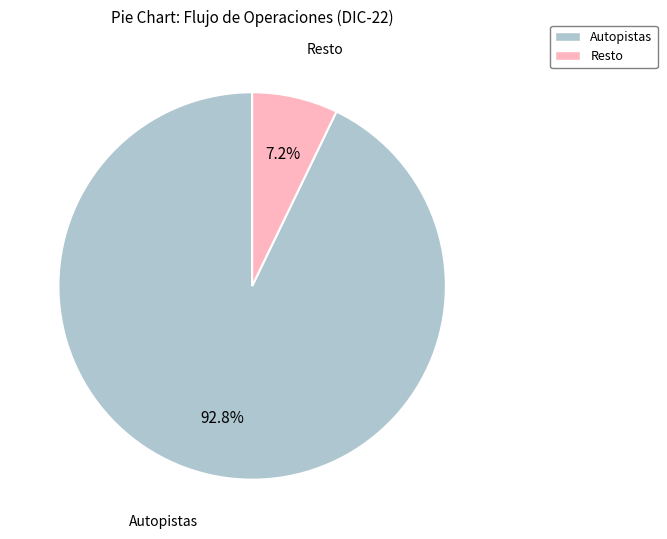

How many segments does this pie chart have?

2